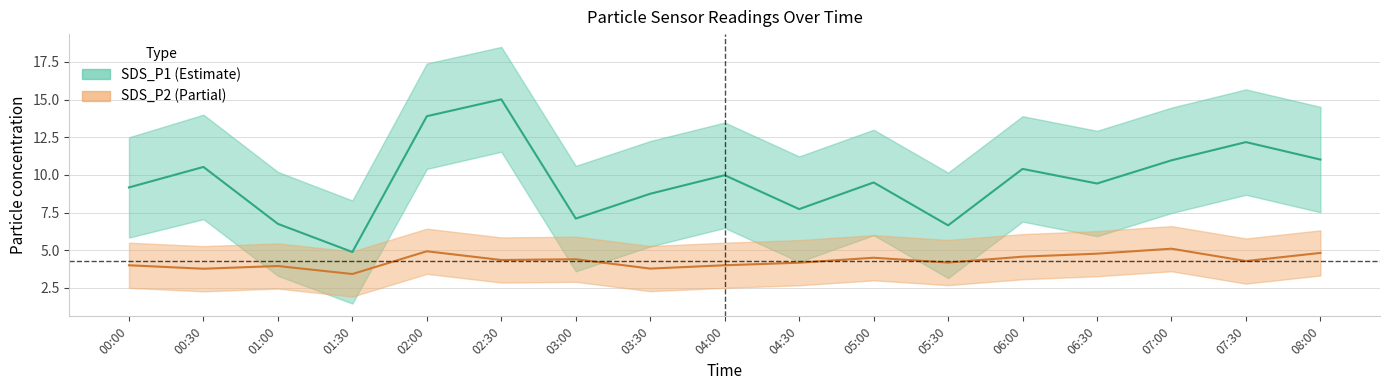

At which label is SDS_P1_lower closest to 6?

05:00